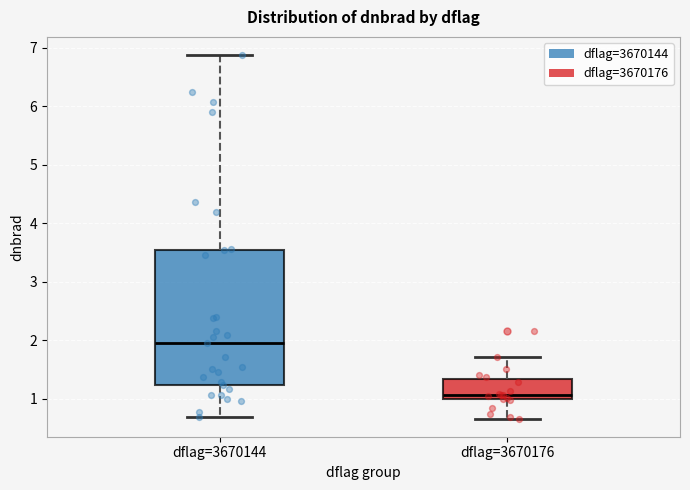

Where is the lower edge of the box for dflag=3670144 on the y-axis? The values are not printed on the chart, so give them approximately, as read against the axis.

1.2